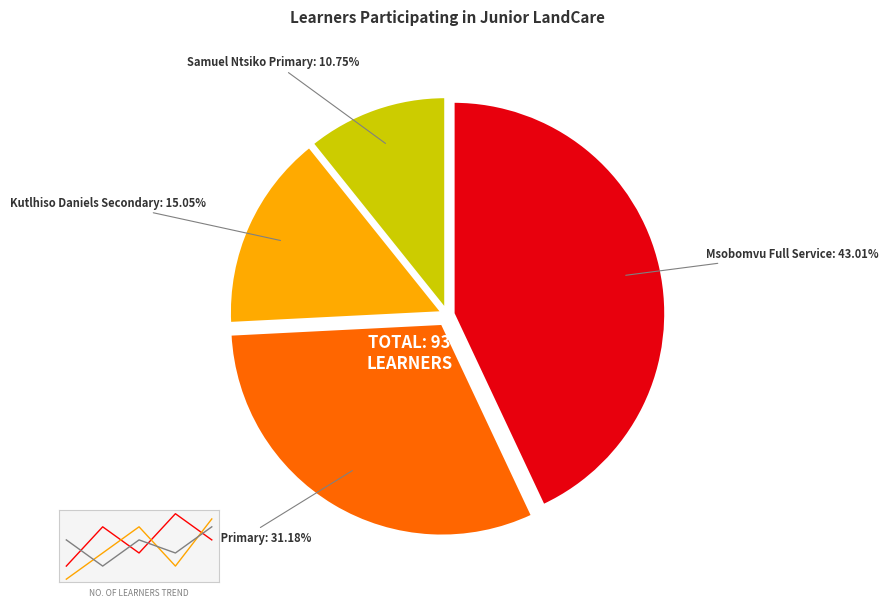

What is the change in value from Fikizolo Primary School to Kutlhiso Daniels Secondary Schl?

-15